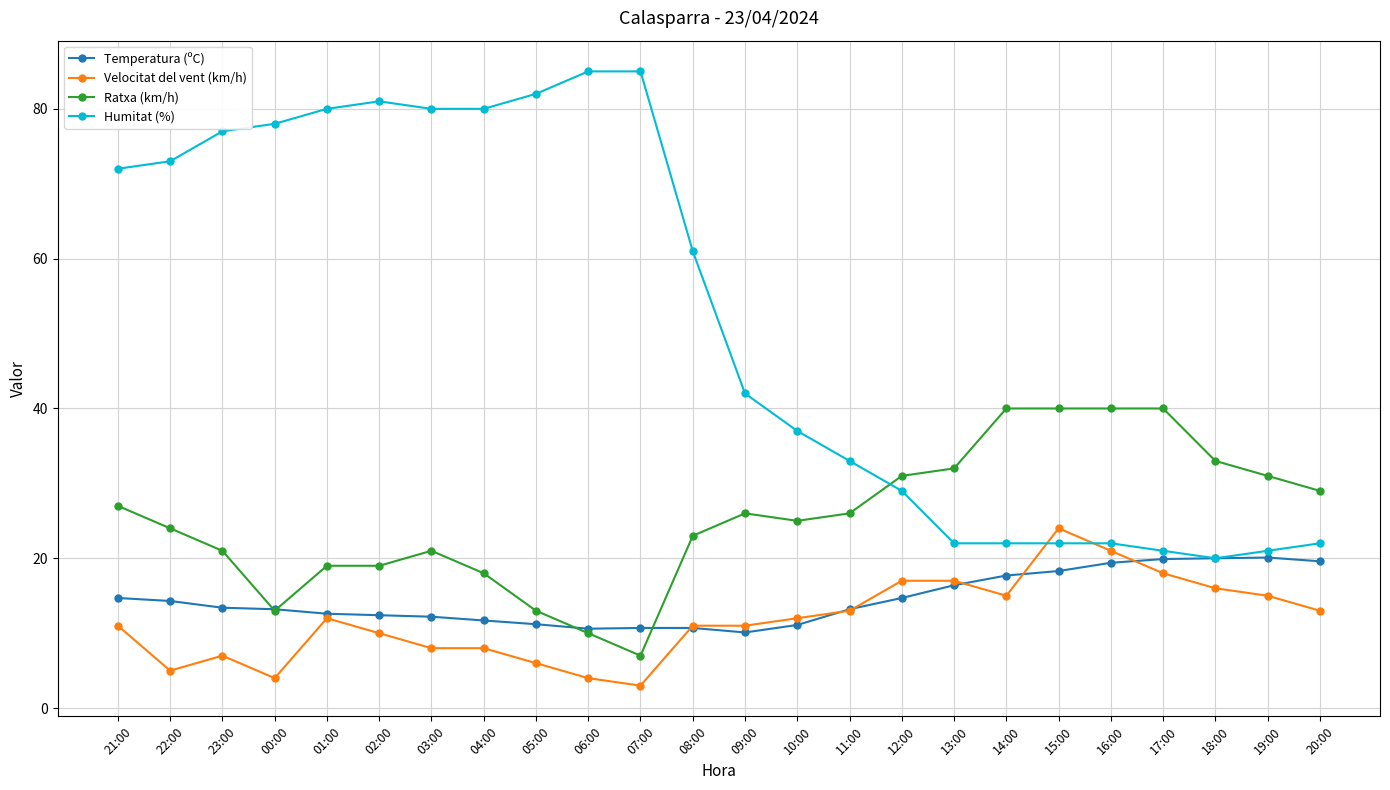

What is the value of the Ratxa (km/h) point at the 11th from the left?

7.0